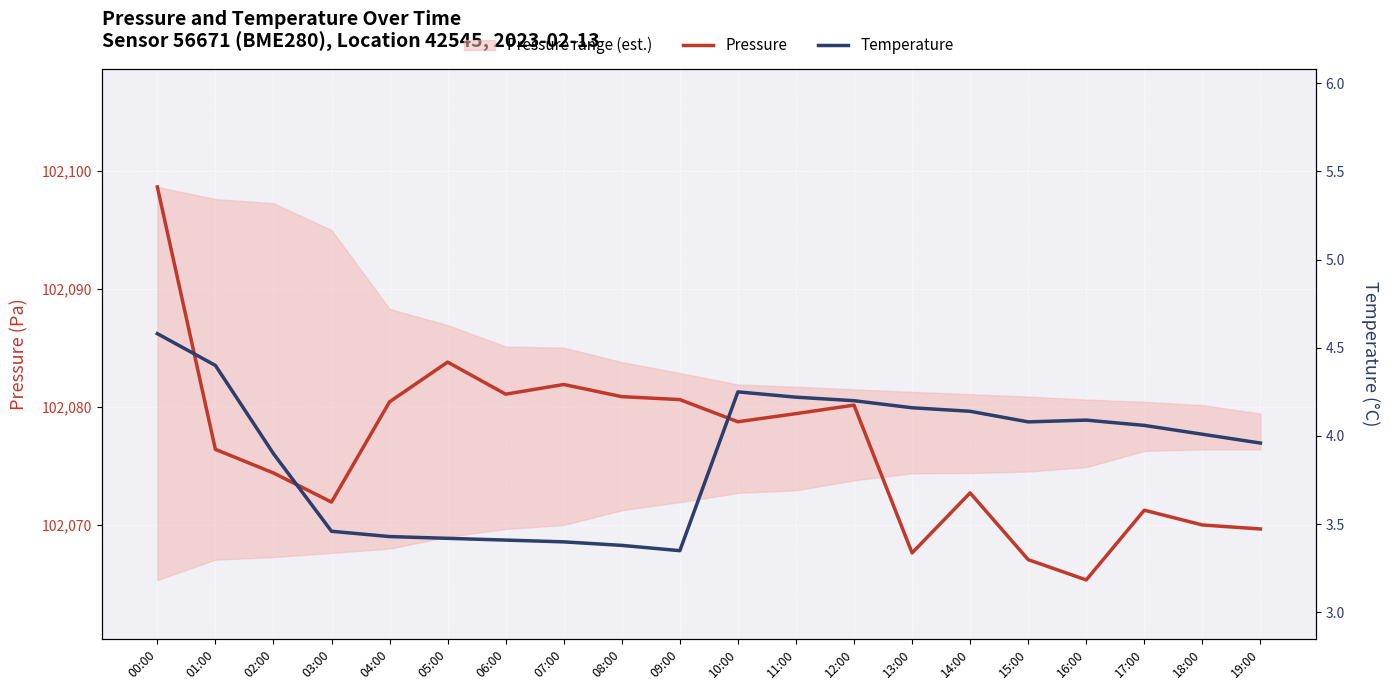

What is the lowest value of the Pressure series?

102065.3